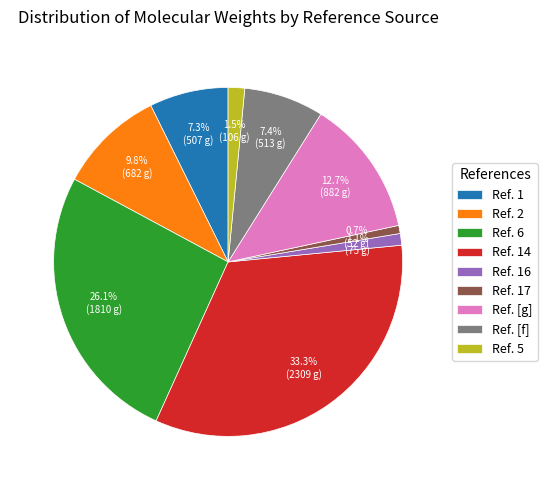

What is the largest slice in the pie chart?

Ref. 14